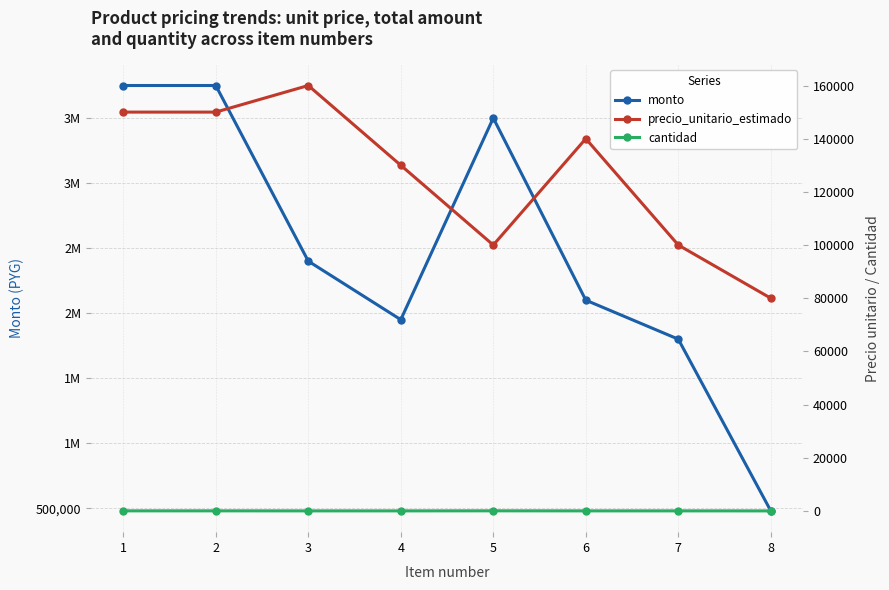

Rank the series by their maximum value, from highest to lowest.

monto, precio_unitario_estimado, cantidad